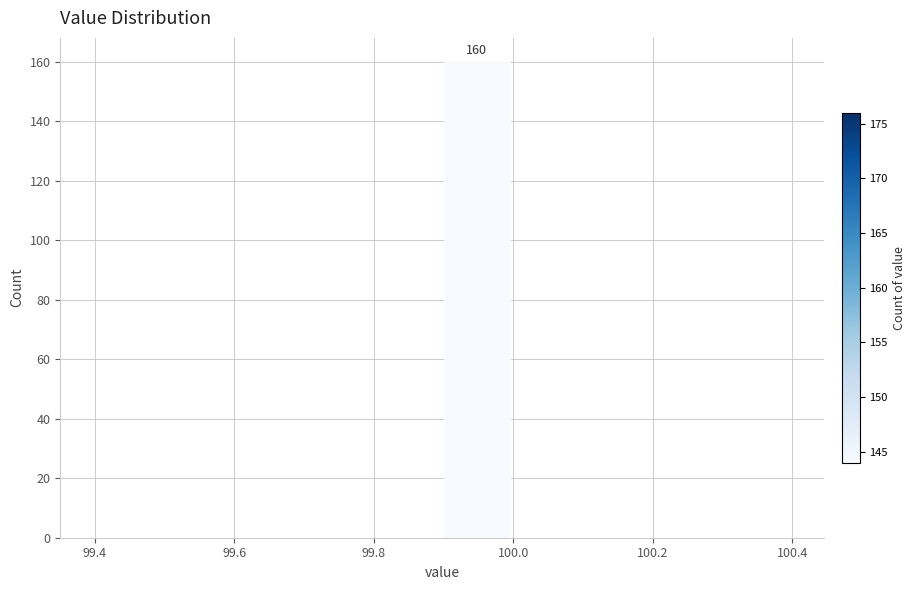

Over which range of the x-axis is the bar tallest?

99.9 to 100.0